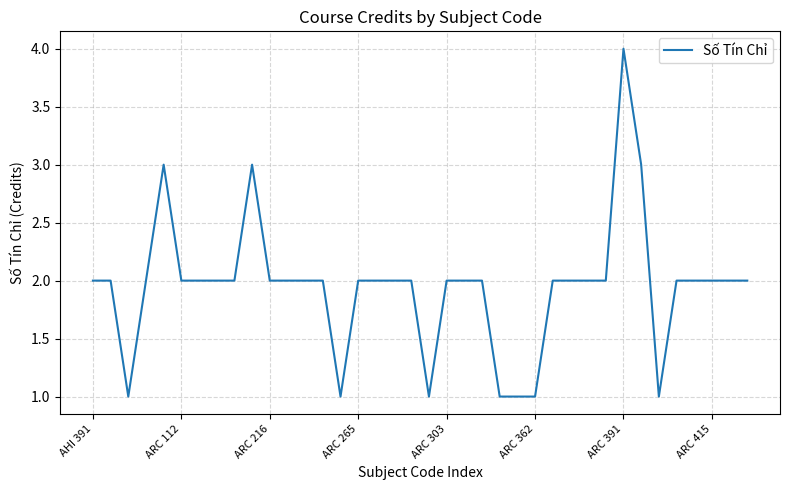

What is the minimum value shown in the chart?

1